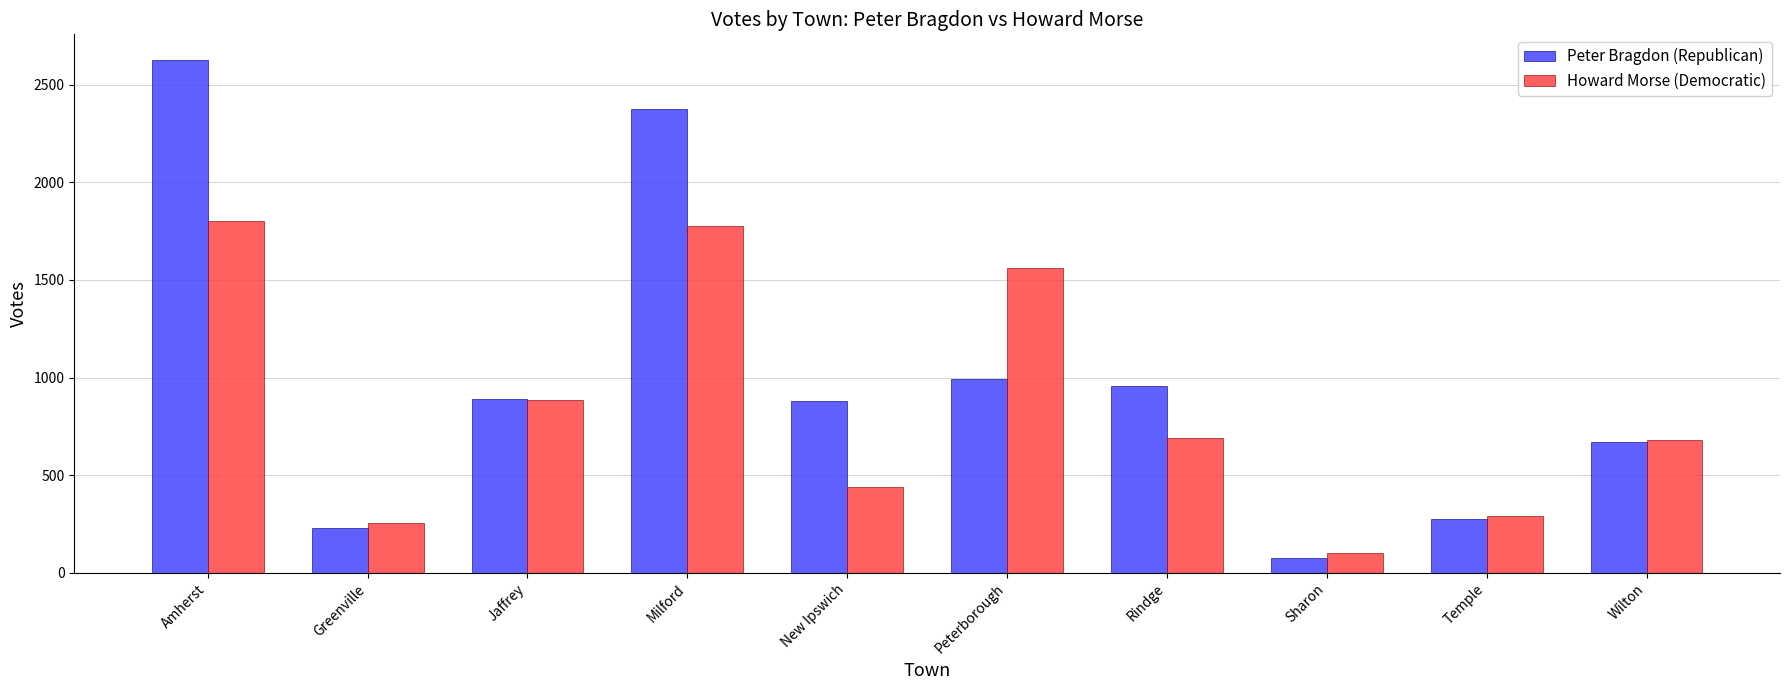

What is the minimum value shown in the chart?

74